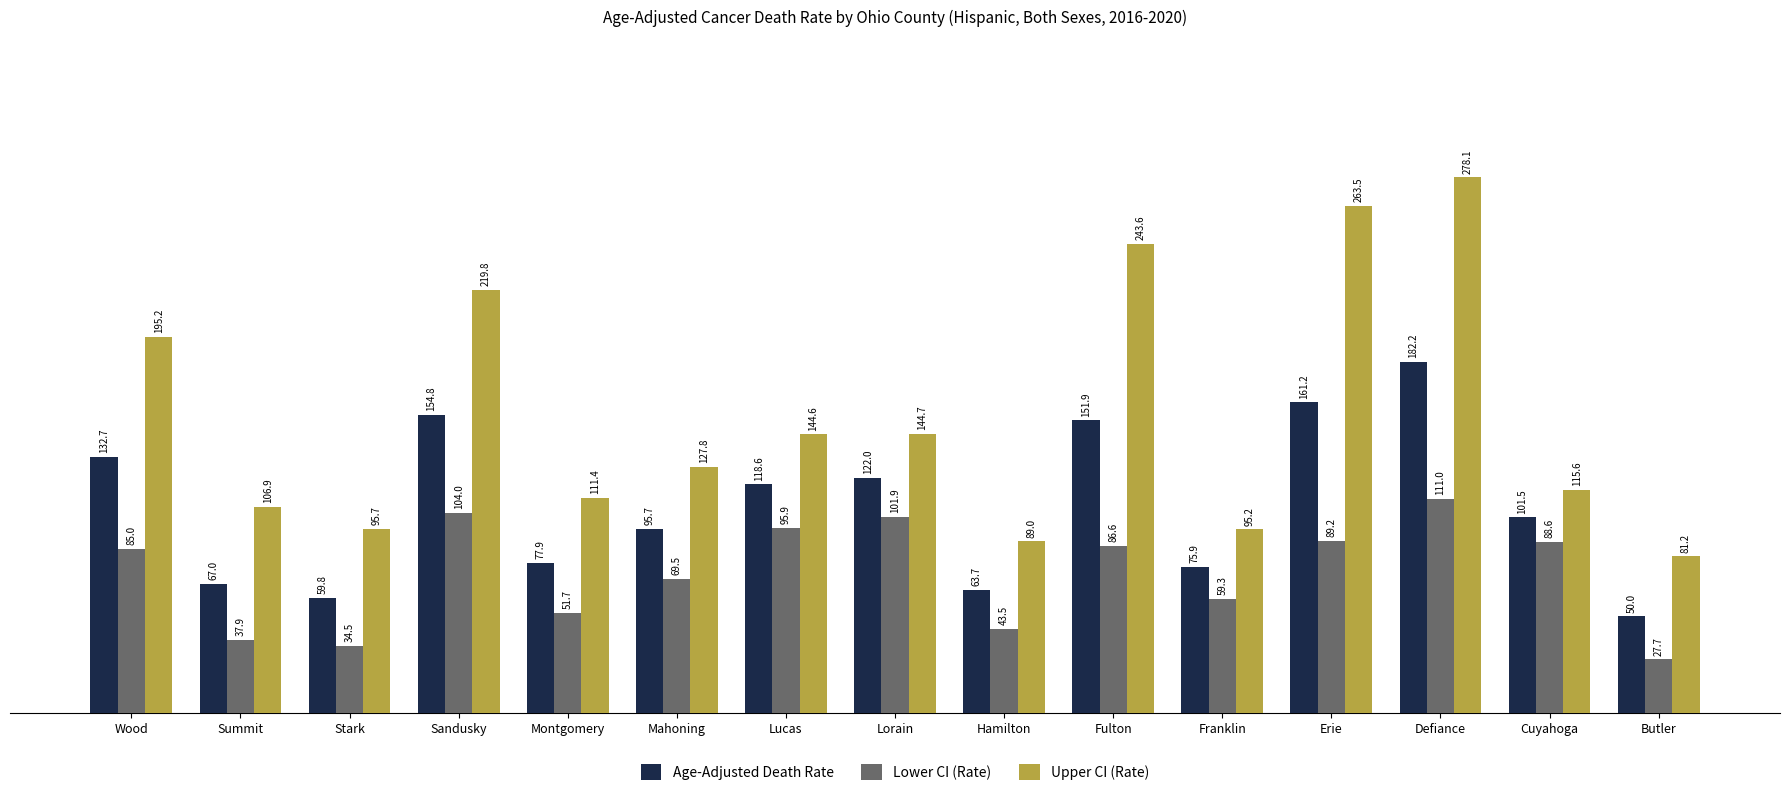

At which label does Upper CI (Rate) reach its minimum?

Butler